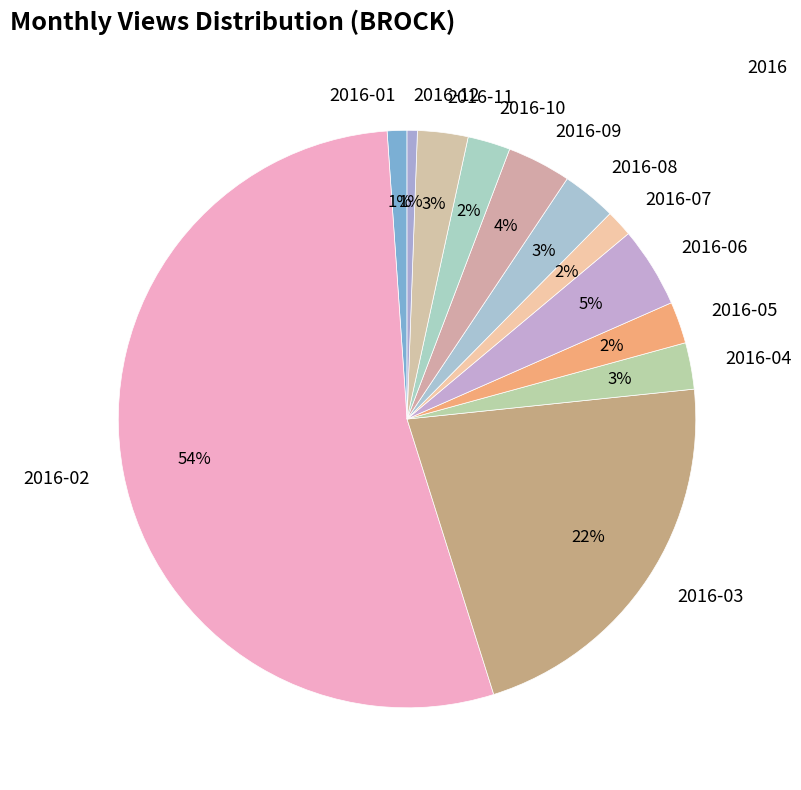

Between 2016-03 and 2016-06, which is larger?

2016-03